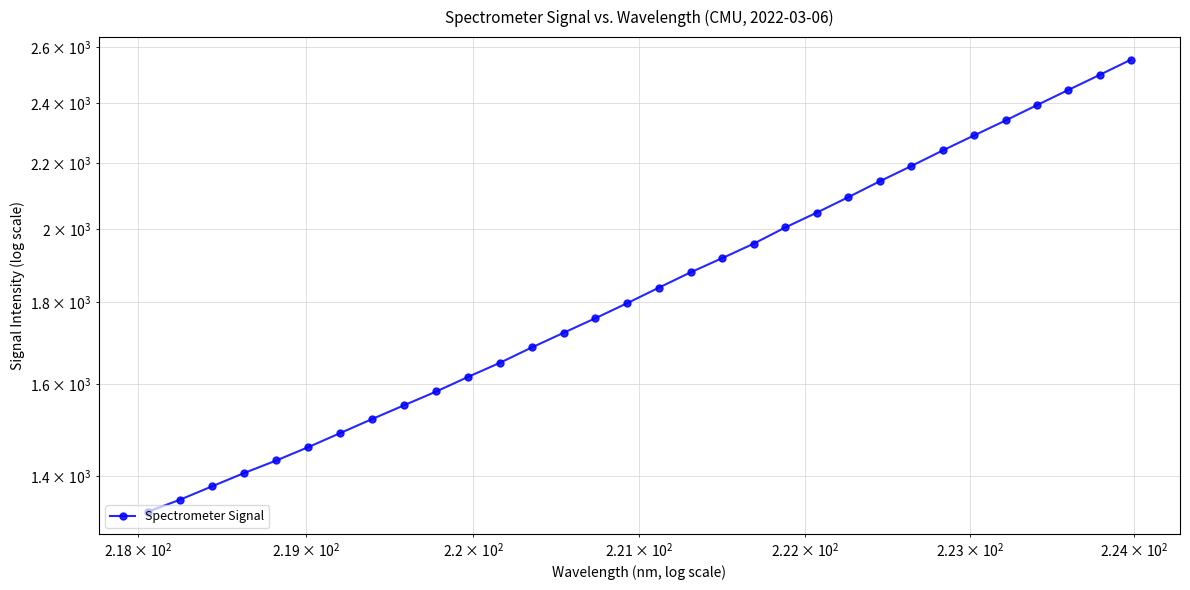

What is the minimum value shown in the chart?

1330.3